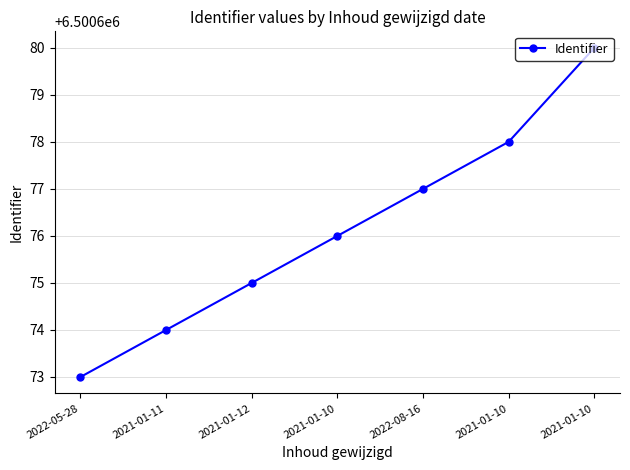

How many lines are shown in the chart?

1